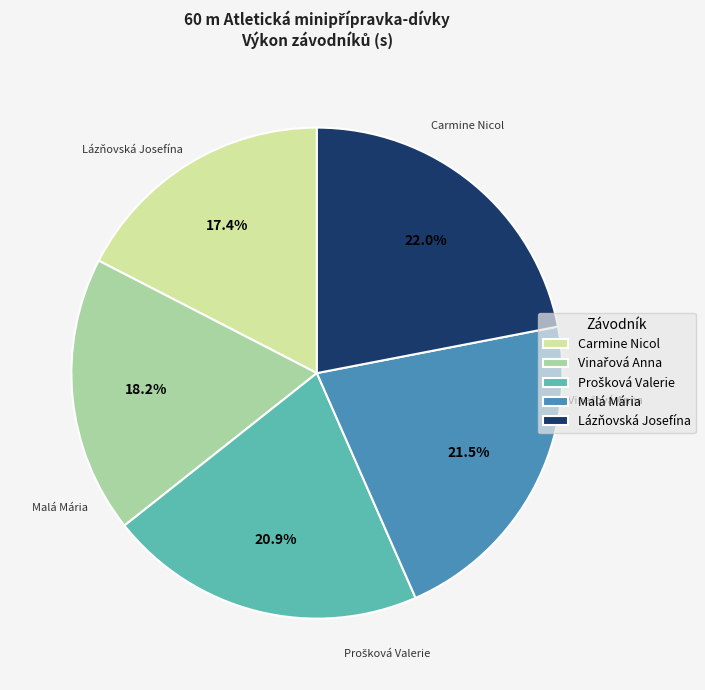

To the nearest percent, what is the difference between the largest and smallest slice percentages?

5%